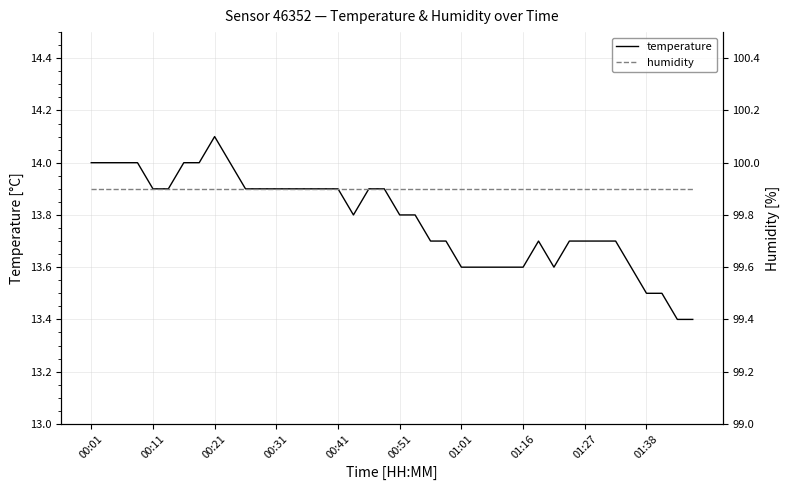

What is the maximum value for temperature?

14.1